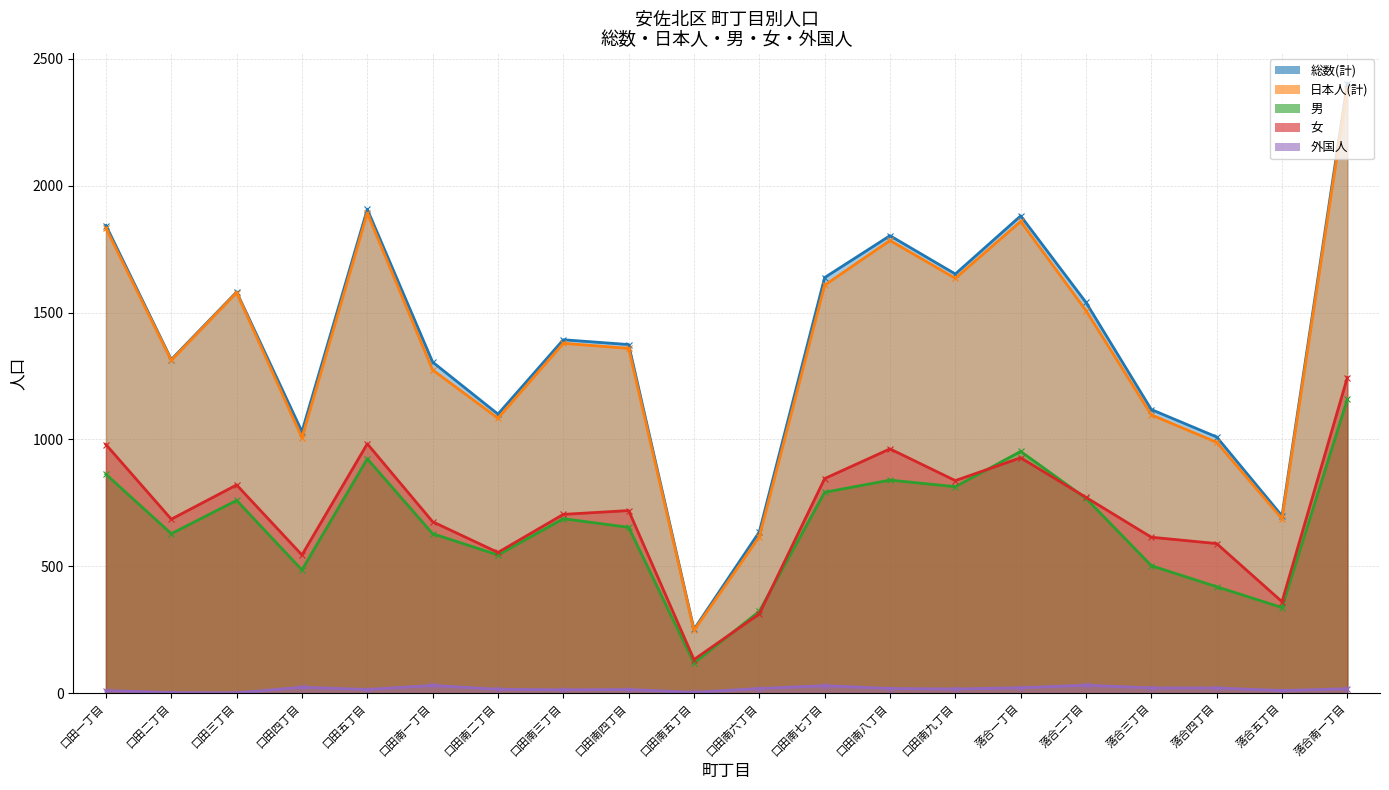

Read the 男 value at 口田南一丁目, to the nearest 10.

630